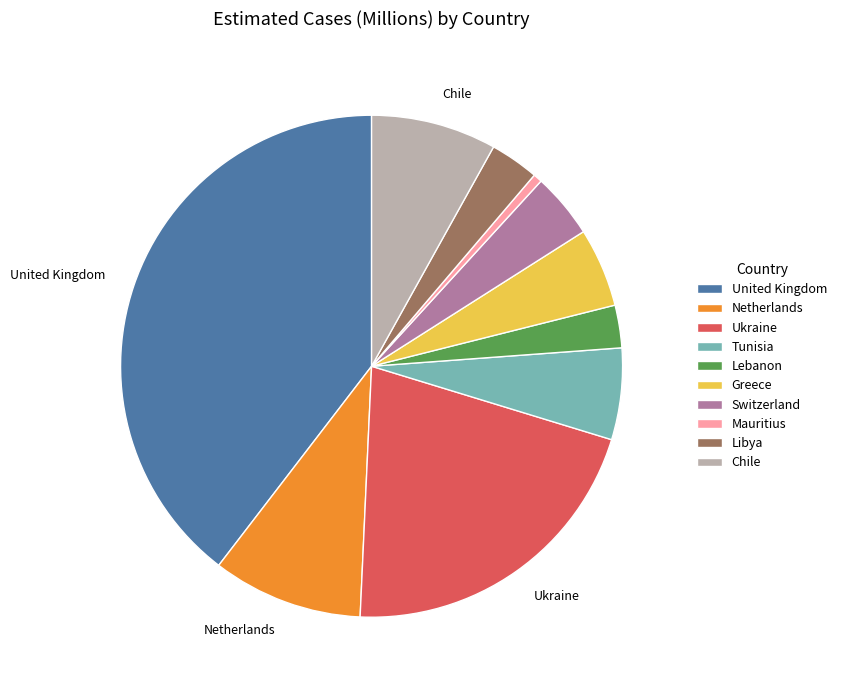

What is the largest slice in the pie chart?

United Kingdom